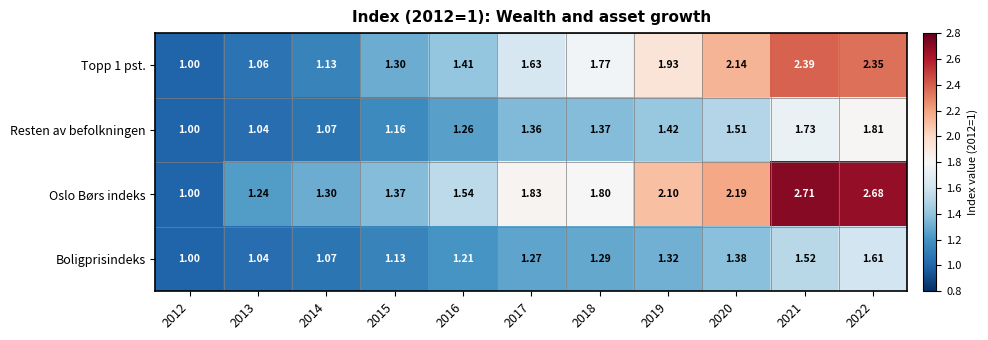

Between 2018 and 2019, which series saw the biggest shift?

Oslo Børs indeks